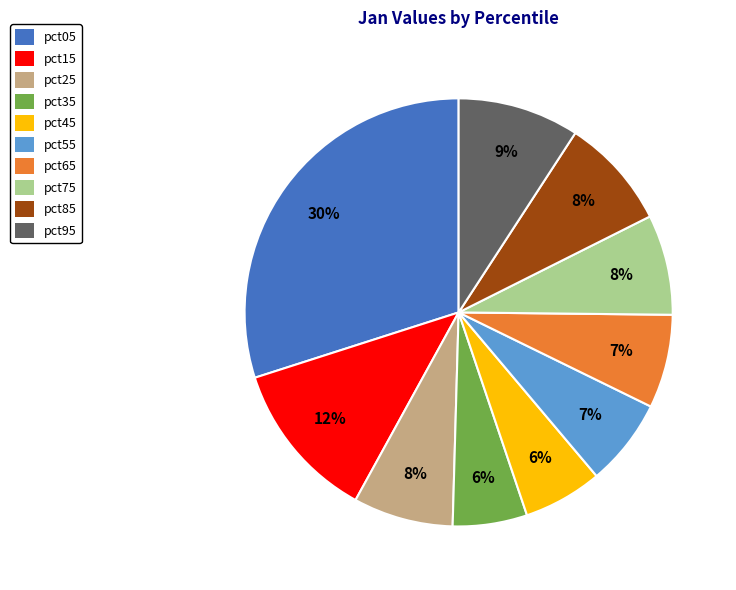

Is the sum of pct95 and pct45 greater than half?

No